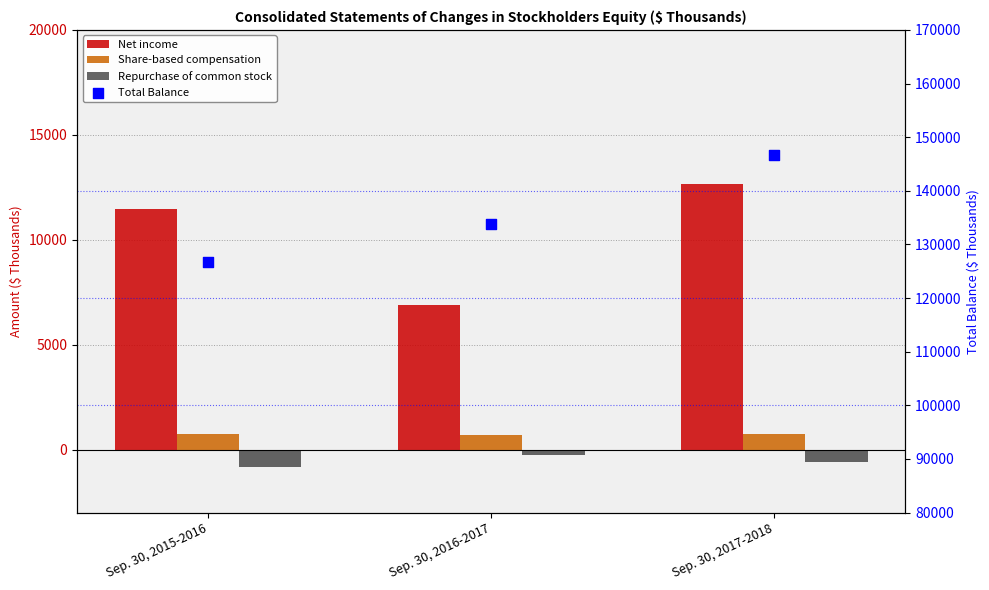

Which series has the largest total across all categories?

Total Balance